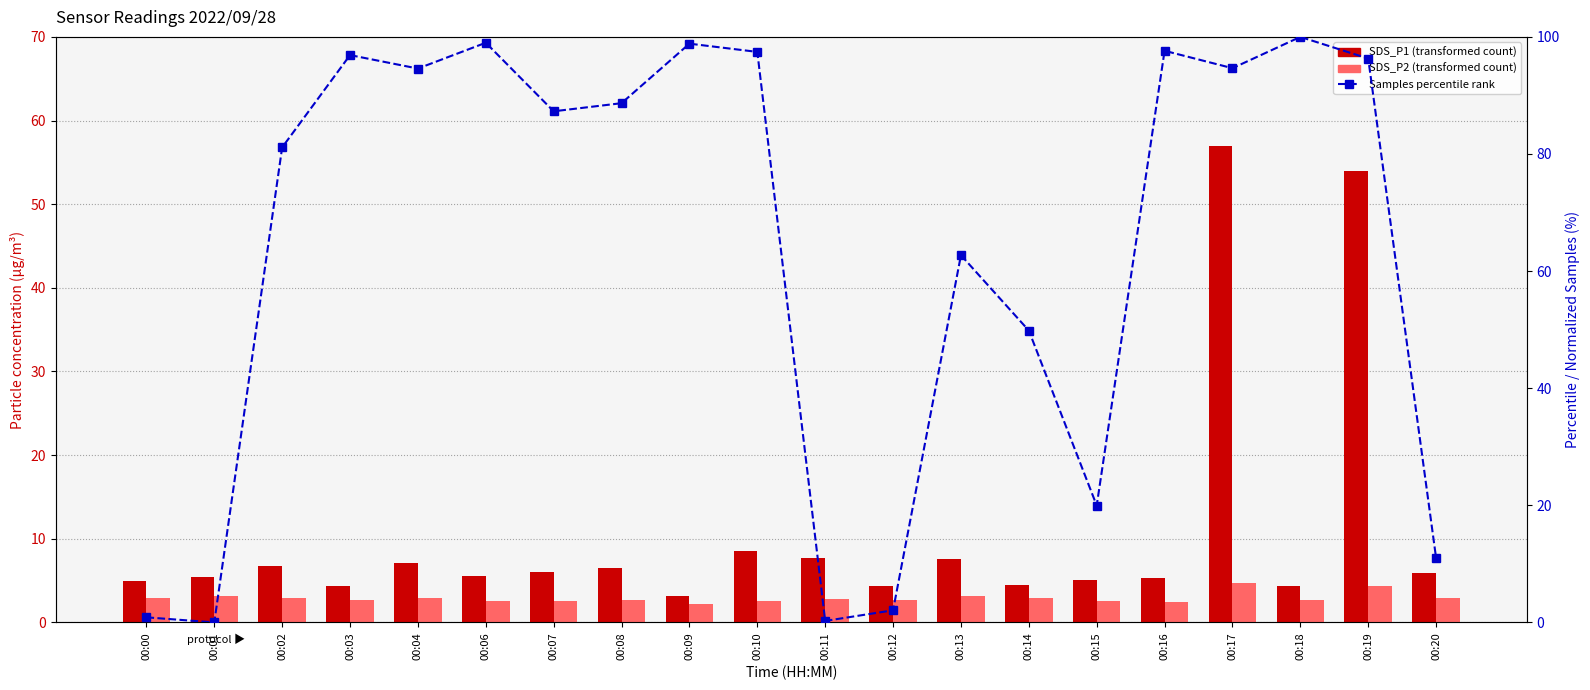

Is it true that SDS_P1 equals 7.3 at 00:15?

False